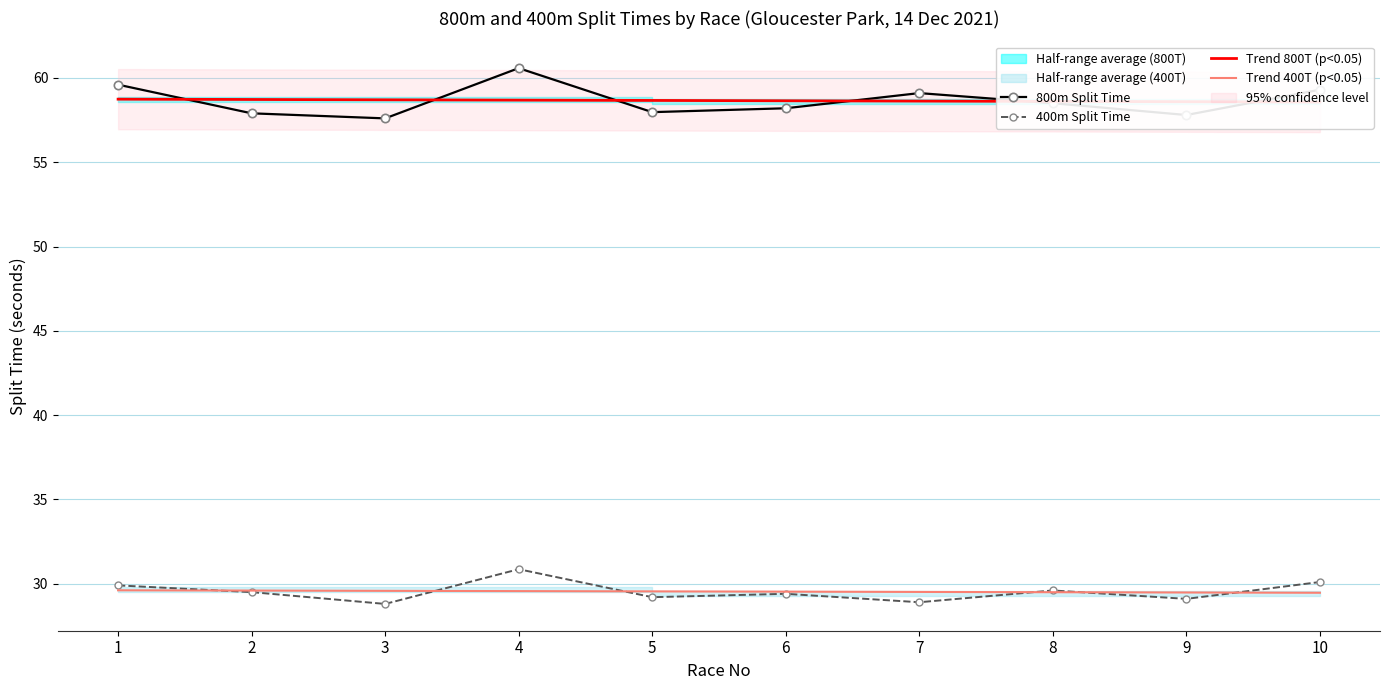

True or false: Trend 800T (p<0.05) has more than 2 interior local peaks.

False